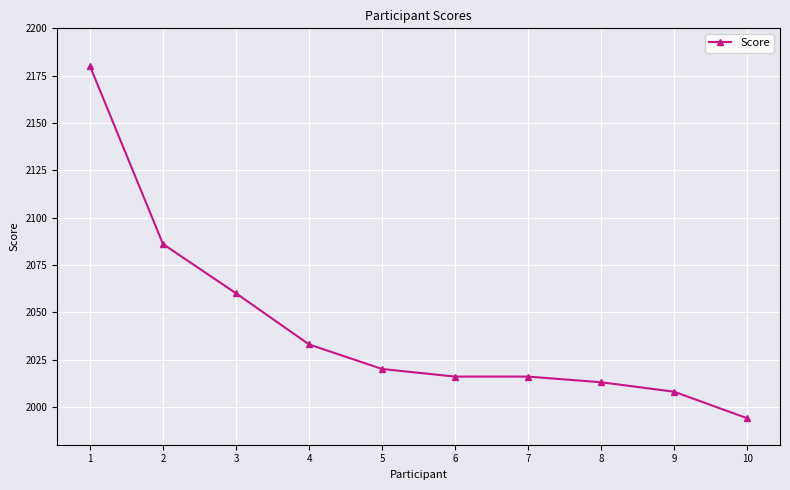

Which has a higher value, 5 or 6?

5